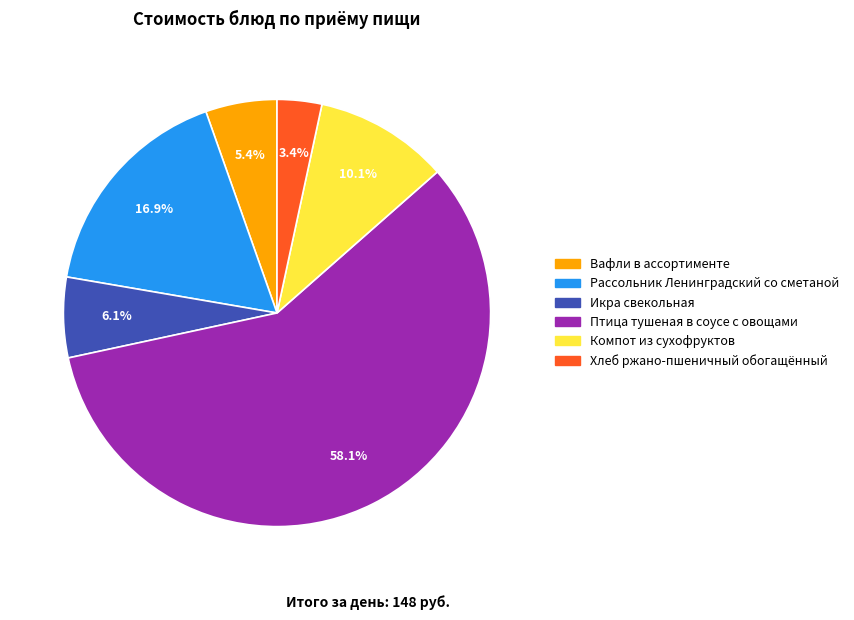

Is there a majority slice in this chart?

Yes